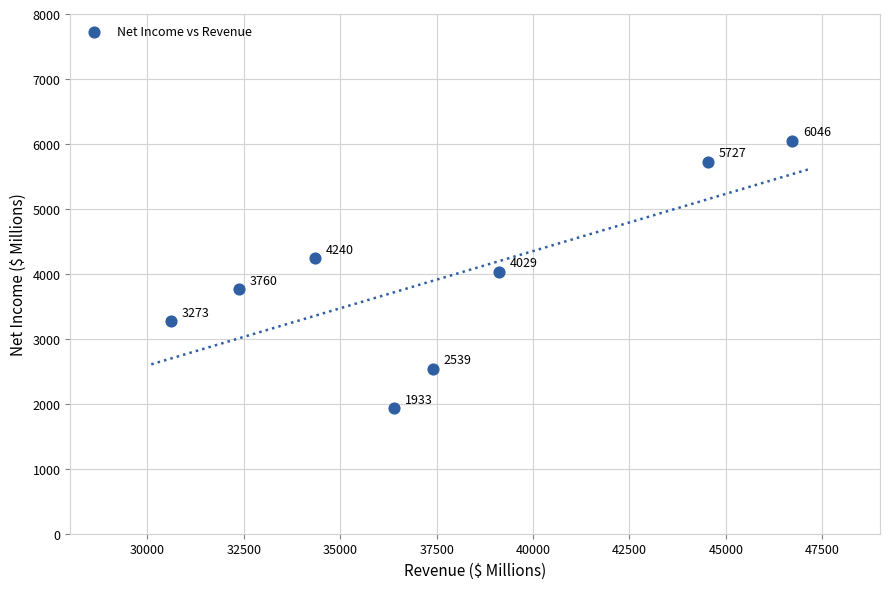

What Y value in the scatter plot is closest to 3989?

4029